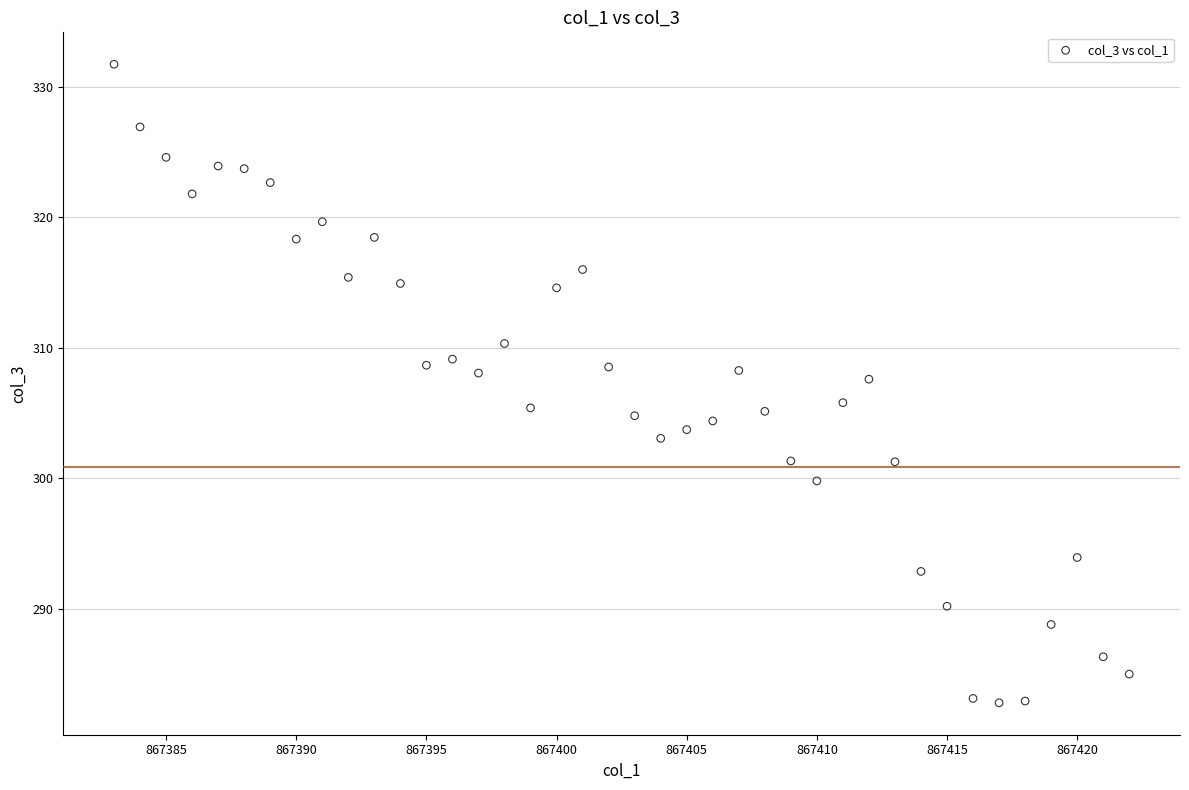

What is the range of Y values (max minus min)?

48.9